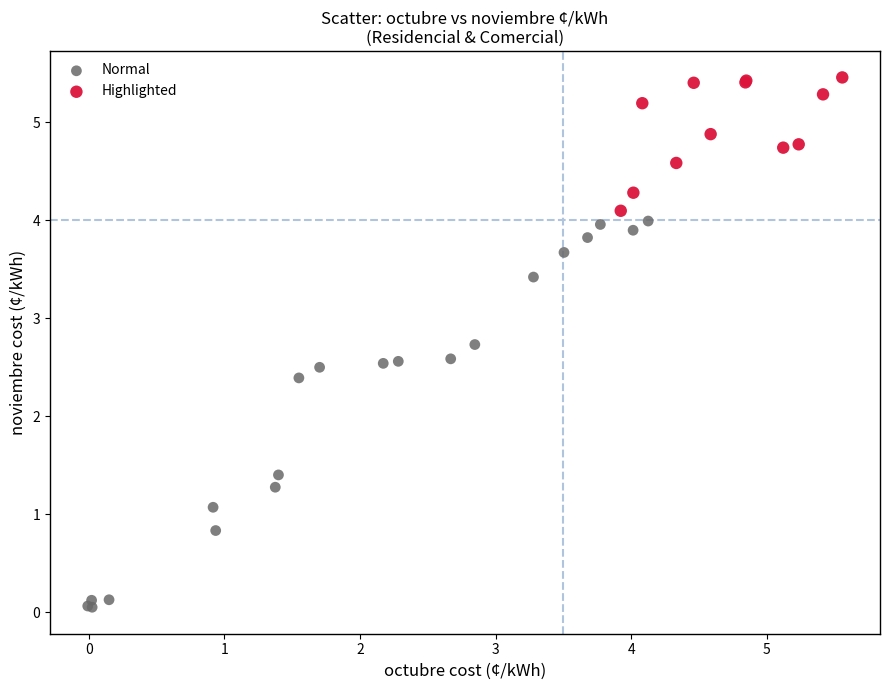

Which series has the widest spread of Y values?

Normal